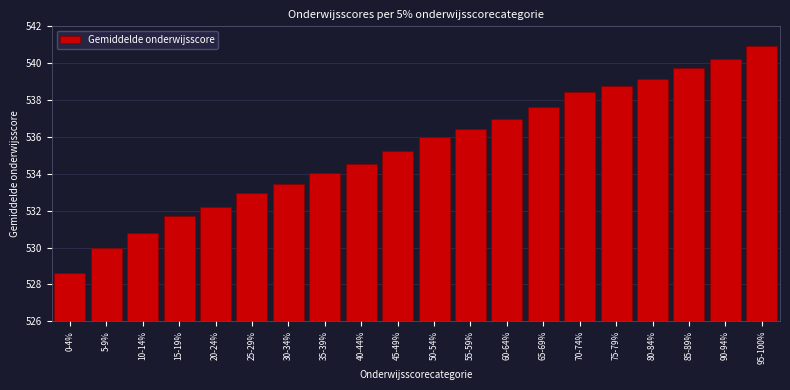

Reading left to right, what are all the values shown in this chart?

528.6	530.0	530.8	531.7	532.2	533.0	533.4	534.1	534.5	535.2	536.0	536.4	537.0	537.6	538.4	538.8	539.1	539.7	540.2	540.9